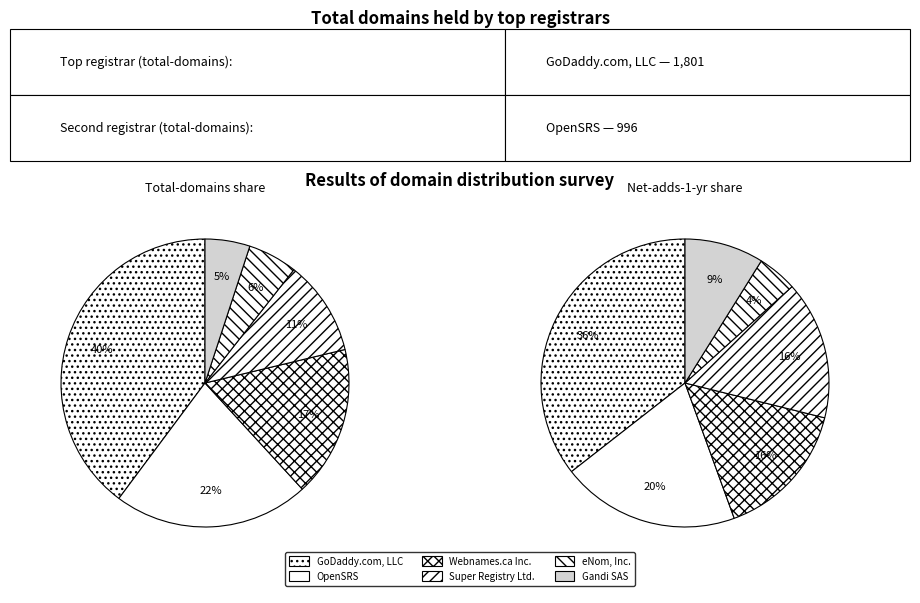

What percentage is NOT represented by GoDaddy.com, LLC?

60.2%